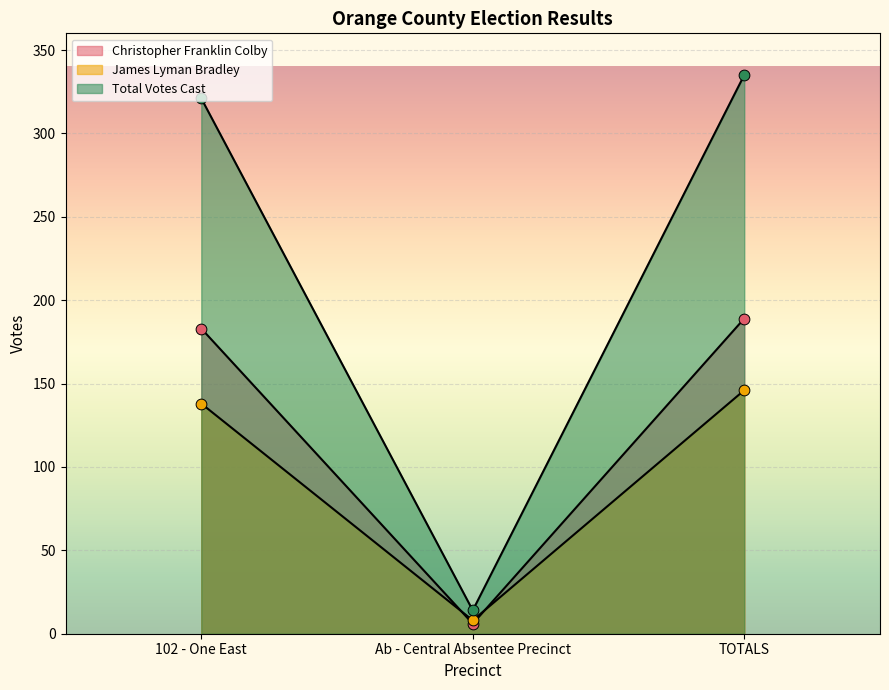

Is the value of Christopher Franklin Colby at Ab - Central Absentee Precinct greater than the value of James Lyman Bradley at Ab - Central Absentee Precinct?

No